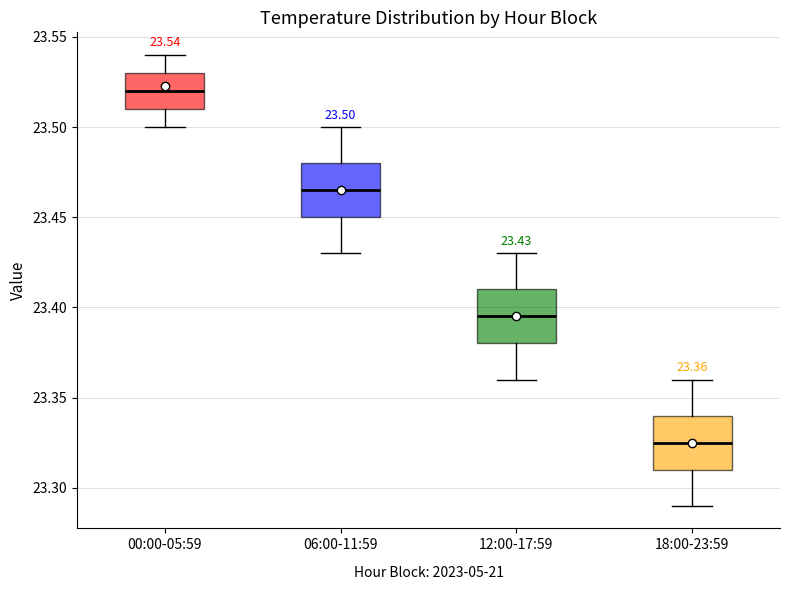

Which box's median line is the lowest?

18:00-23:59